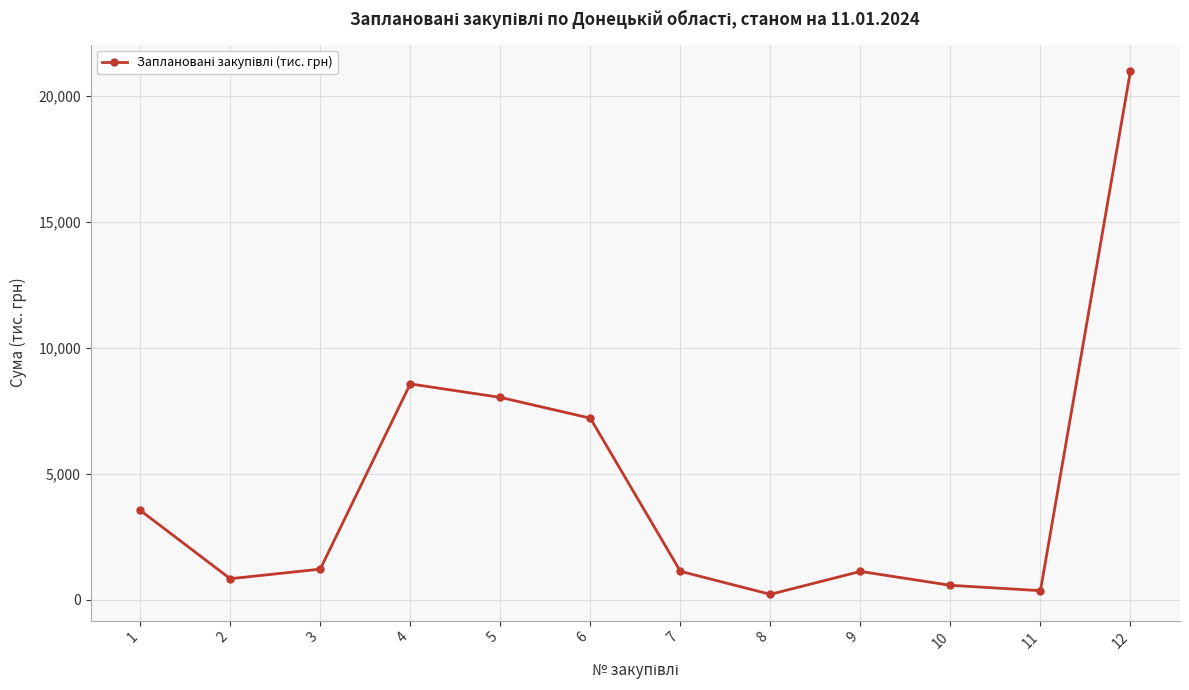

How many points are lower than both their immediate neighbors (excluding endpoints)?

3